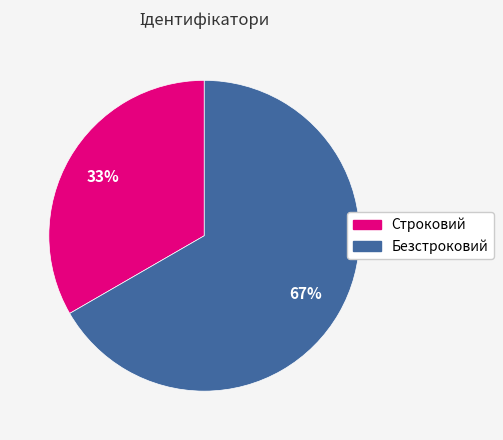

Does Безстроковий account for over 50% of the chart?

Yes